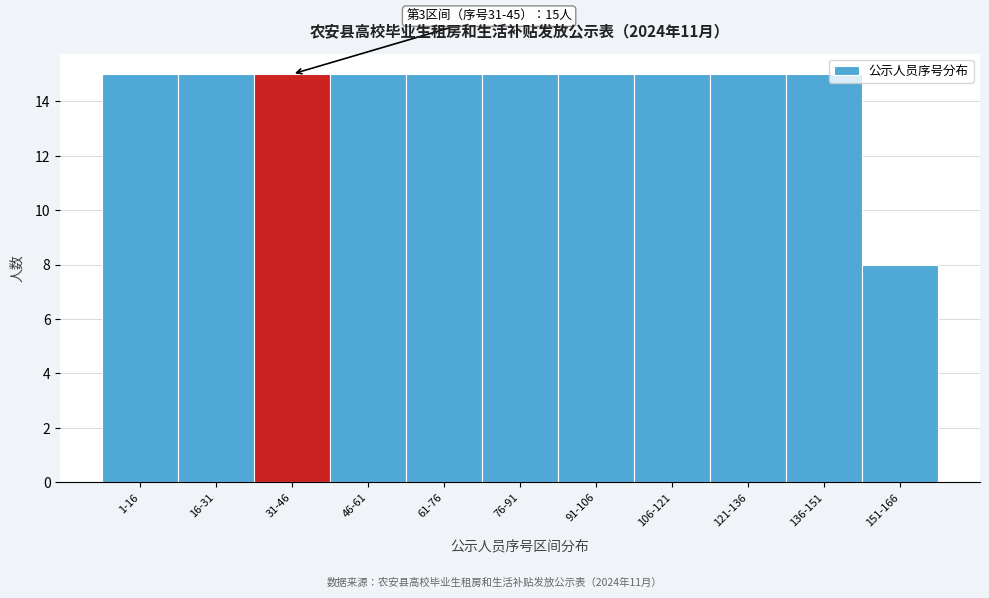

Reading left to right, what are all the values shown in this chart?

1-16=15	16-31=15	31-46=15	46-61=15	61-76=15	76-91=15	91-106=15	106-121=15	121-136=15	136-151=15	151-166=8